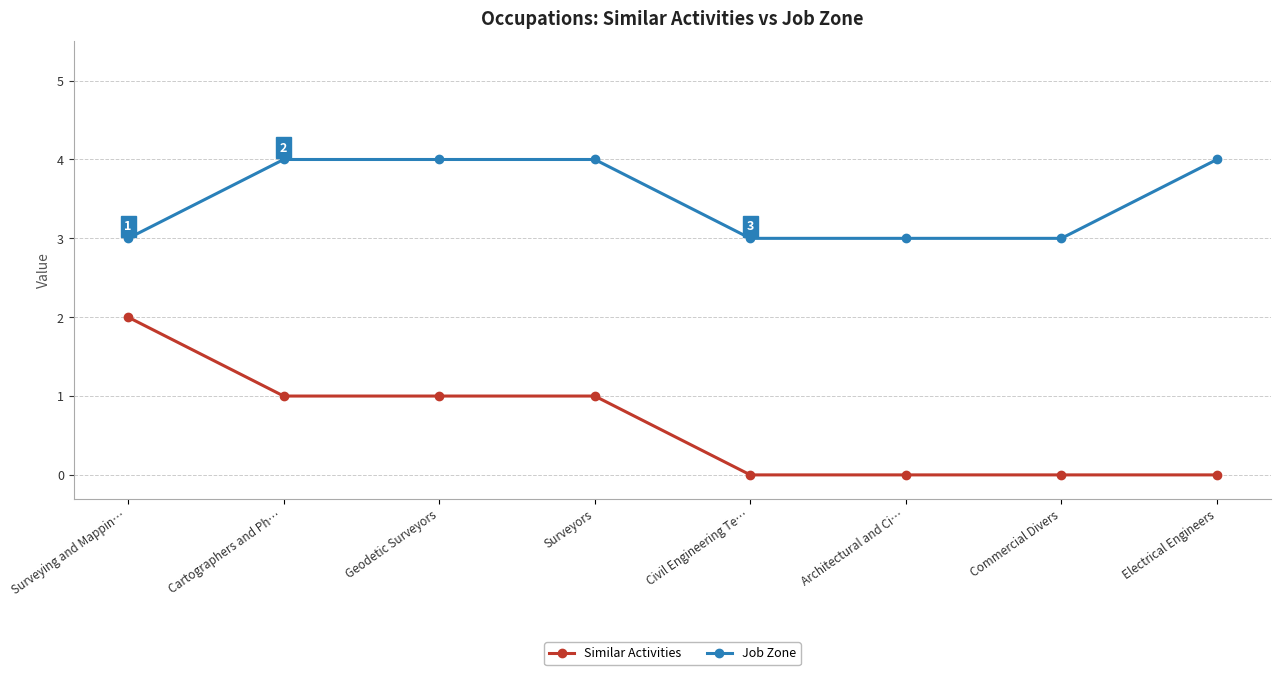

What value does the Job Zone series have at Architectural and Ci…?

3